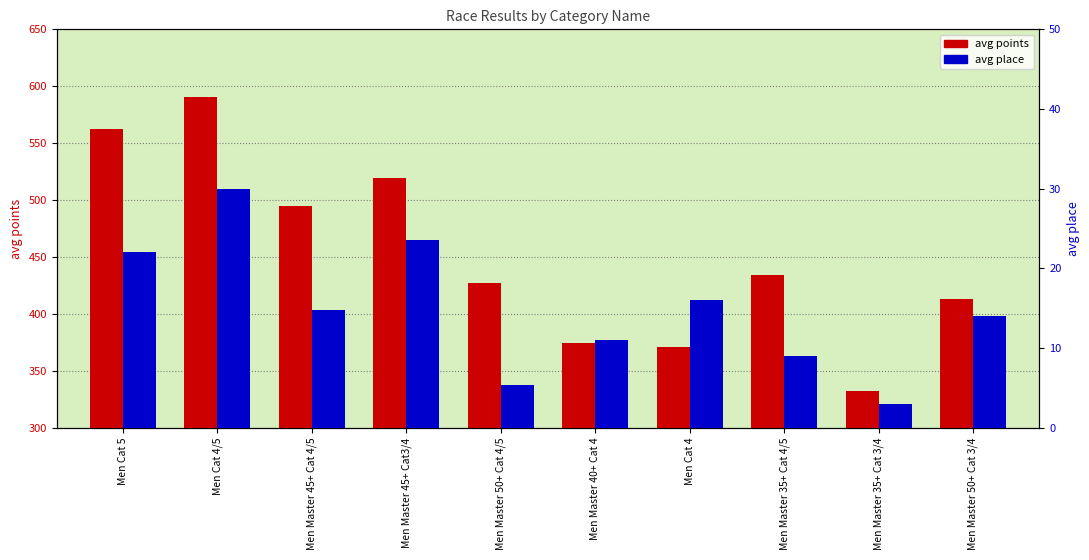

Between Men Cat 4 and Men Master 40+ Cat 4, which is larger?

Men Master 40+ Cat 4